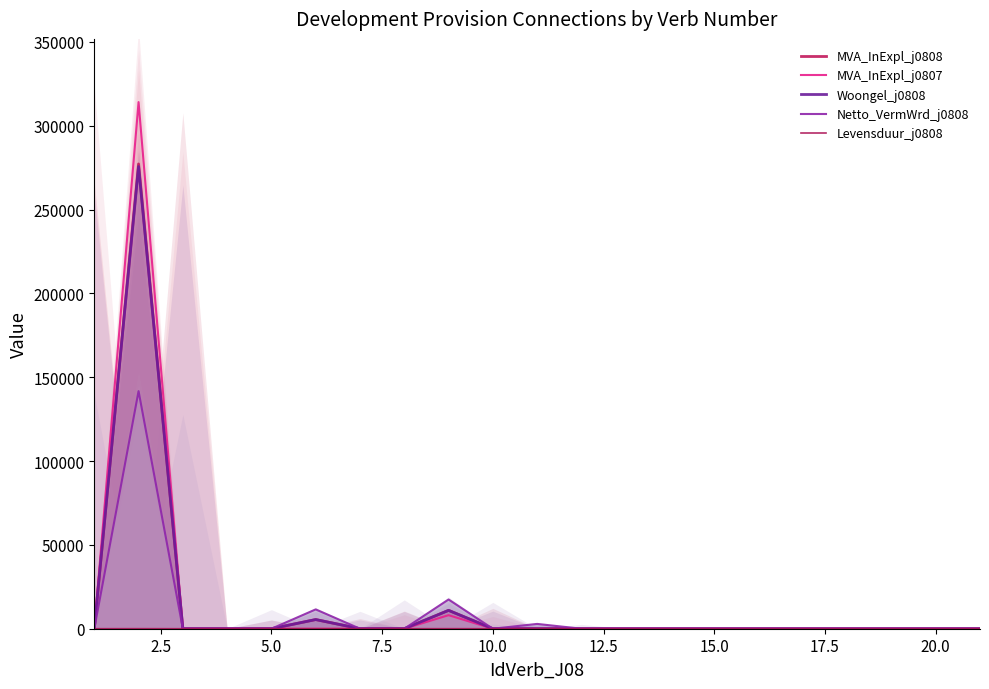

Where is Woongel_j0808 nearest to the value 137812?

20.0